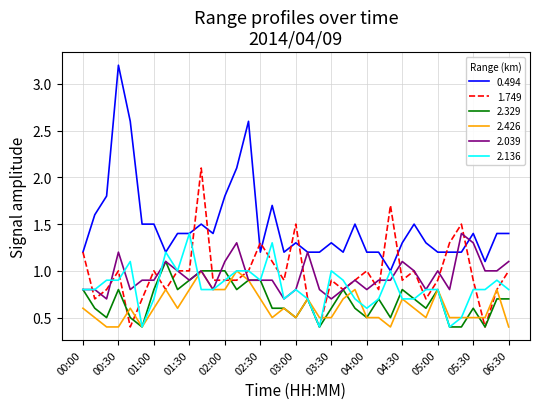

True or false: 0.494 and 2.426 cross at least once.

False